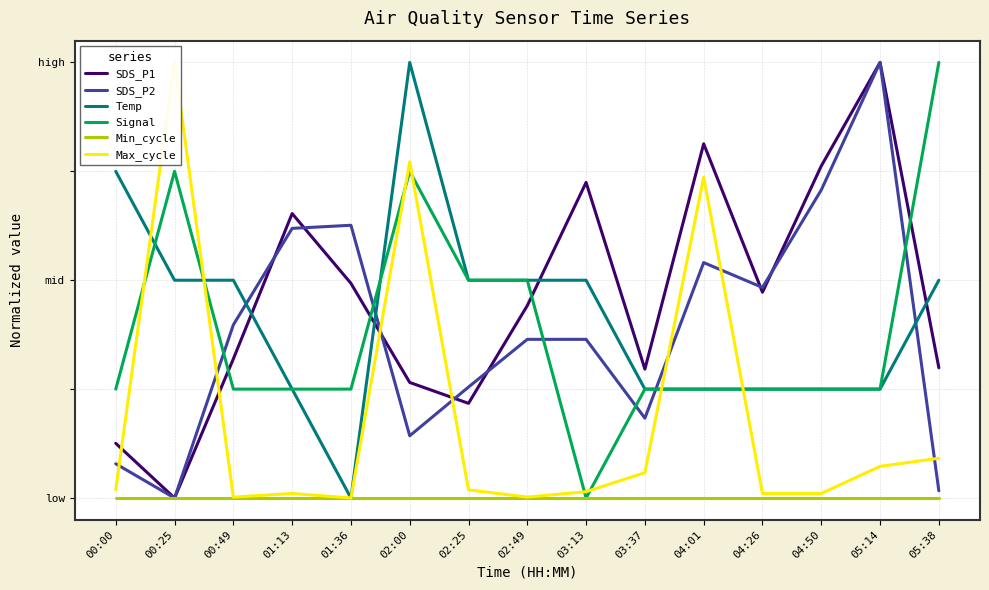

Between which two adjacent categories do SDS_P1 and SDS_P2 first intersect?

00:49 and 01:13